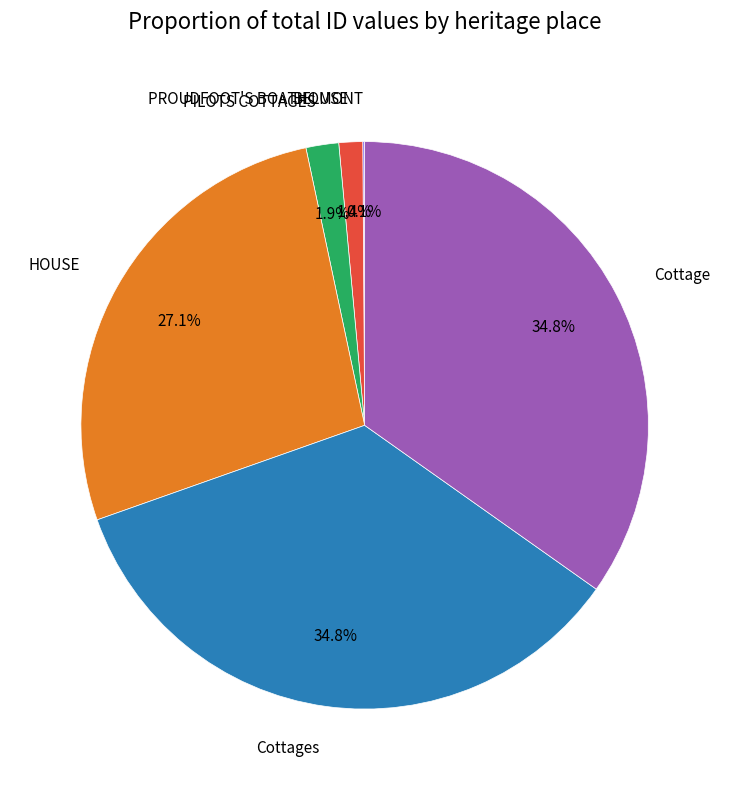

What percentage is the HOUSE slice, to the nearest percent?

27%